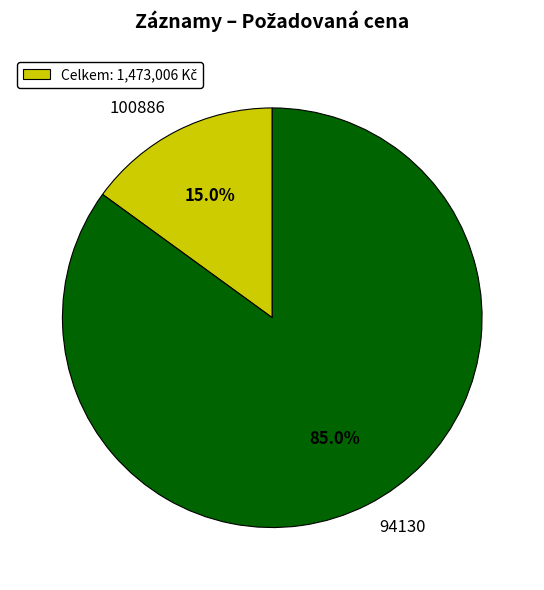

What is the smallest slice in the pie chart?

100886